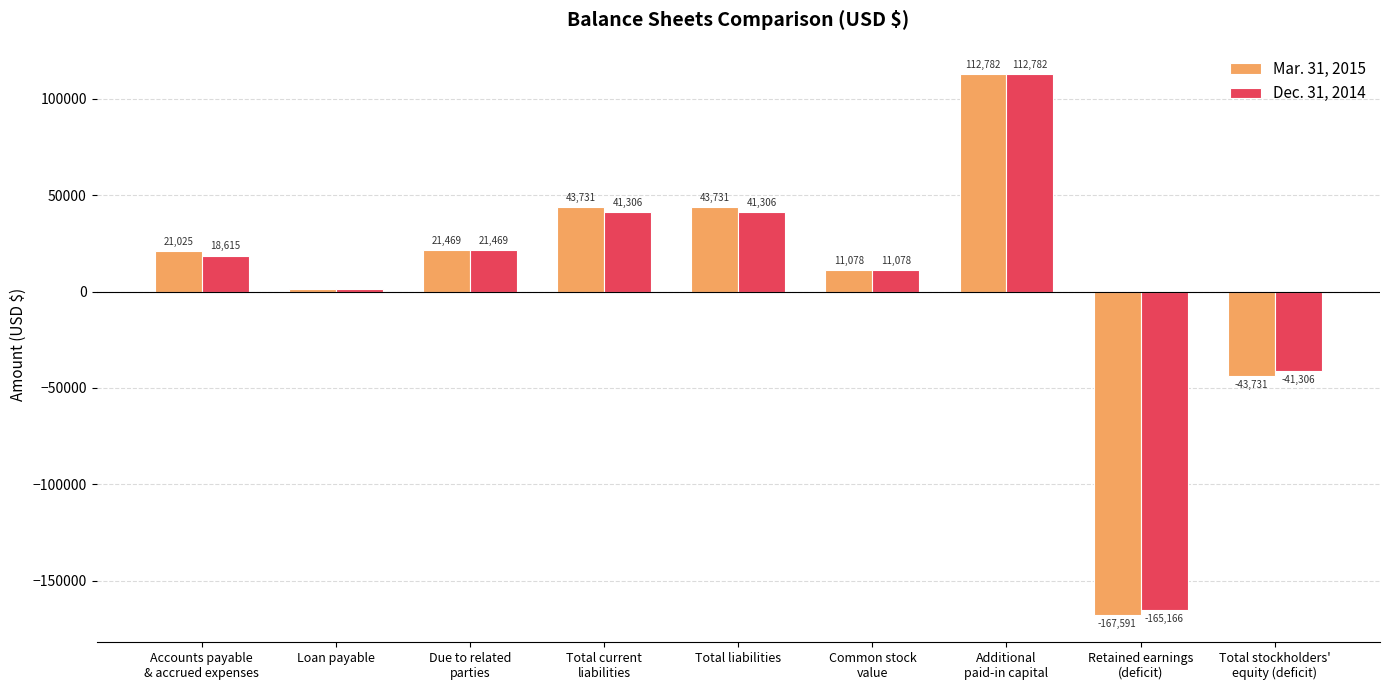

What is the highest value of the Mar. 31, 2015 series?

112782